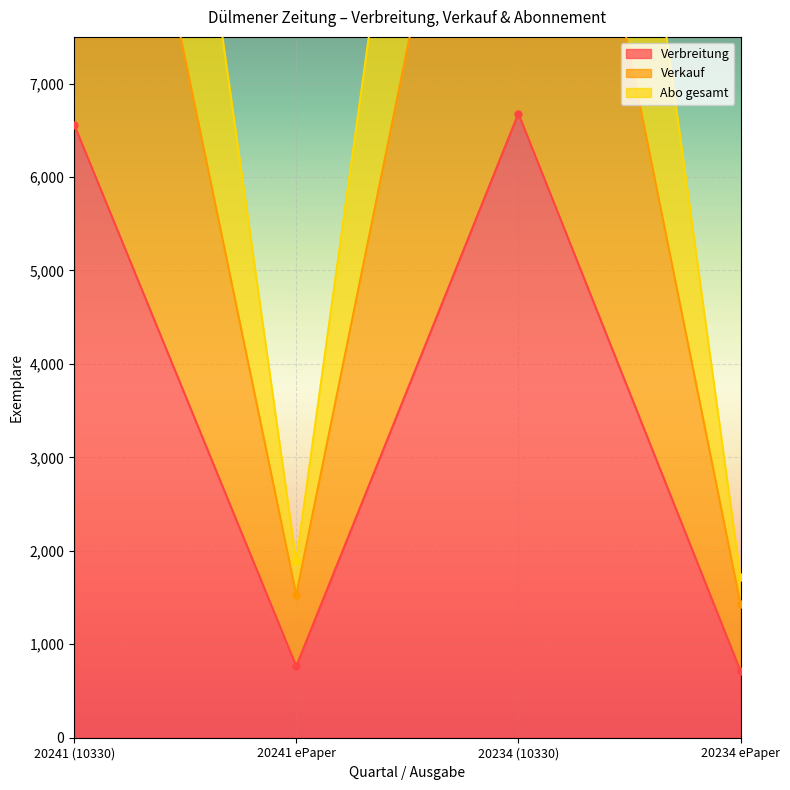

Which series has the largest total across all categories?

Abo gesamt